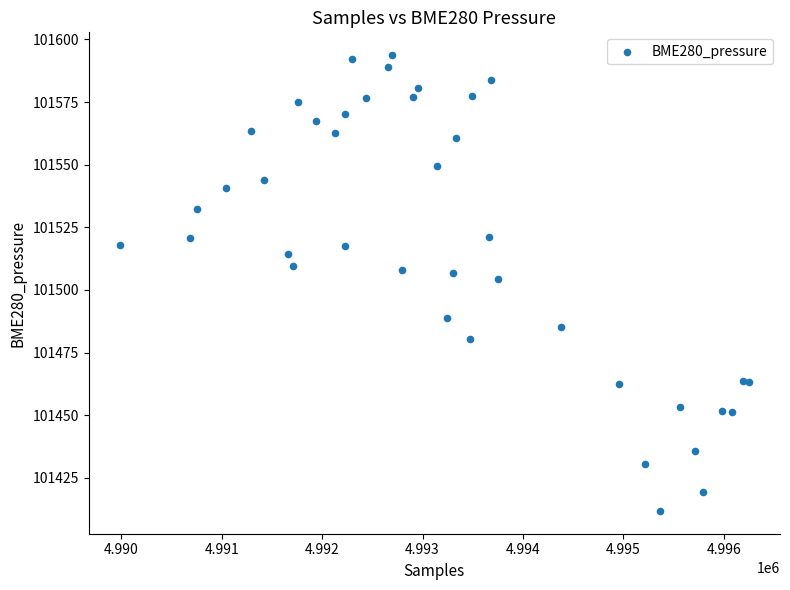

What Y value in the scatter plot is closest to 101502?

101504.2